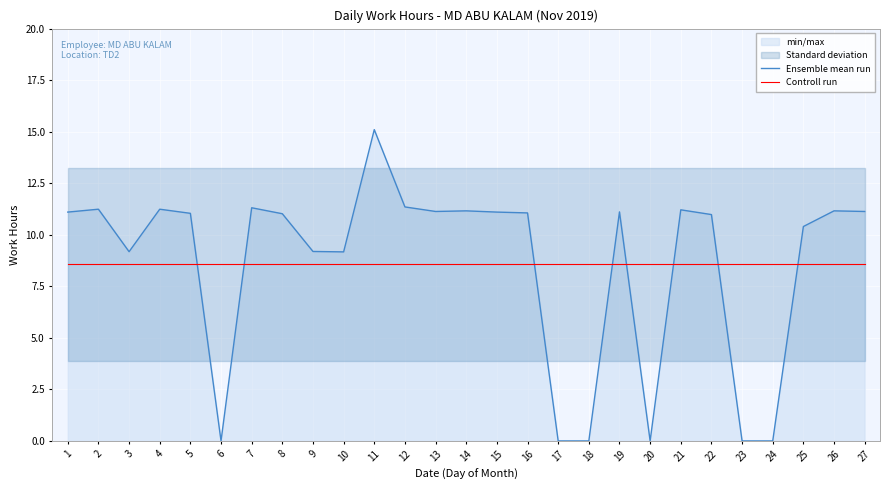

True or false: Controll run has more than 0 interior local peaks.

False